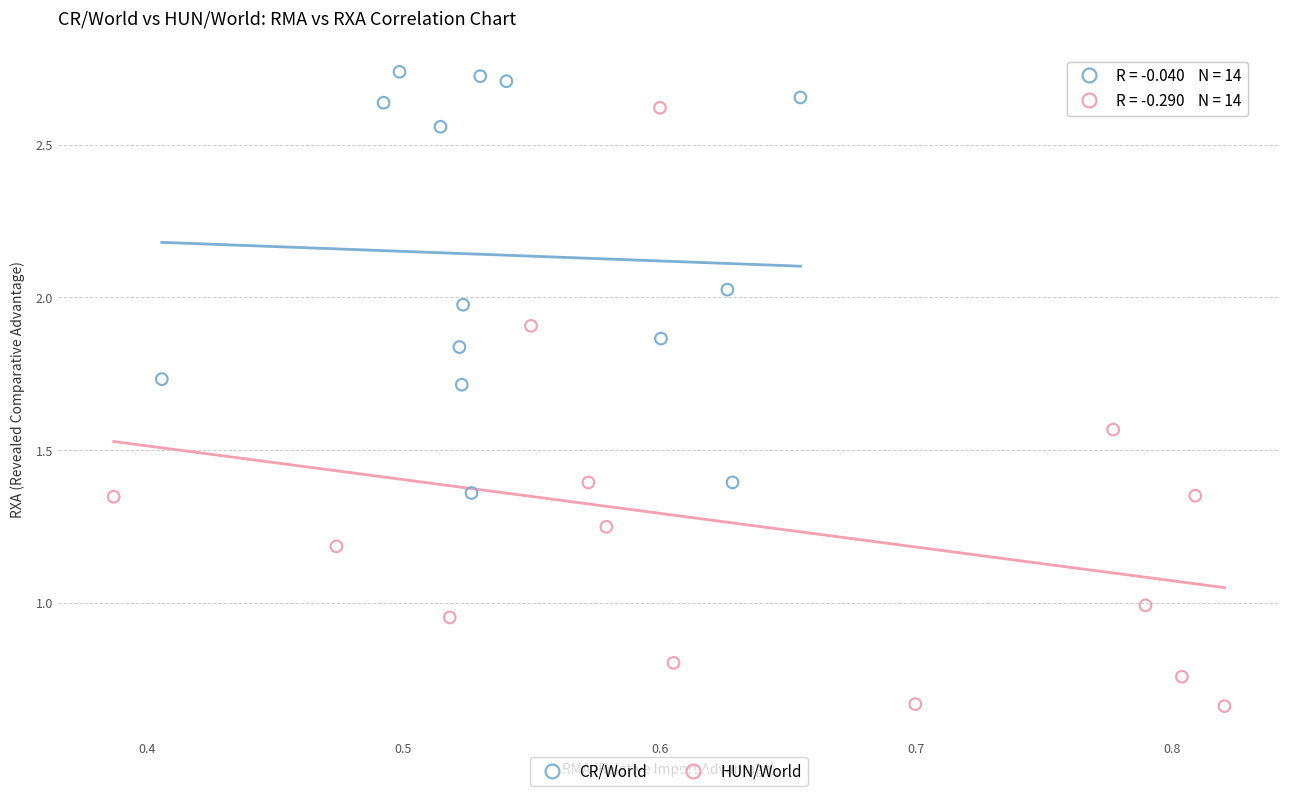

Which series has the largest Y range (max minus min)?

HUN/World